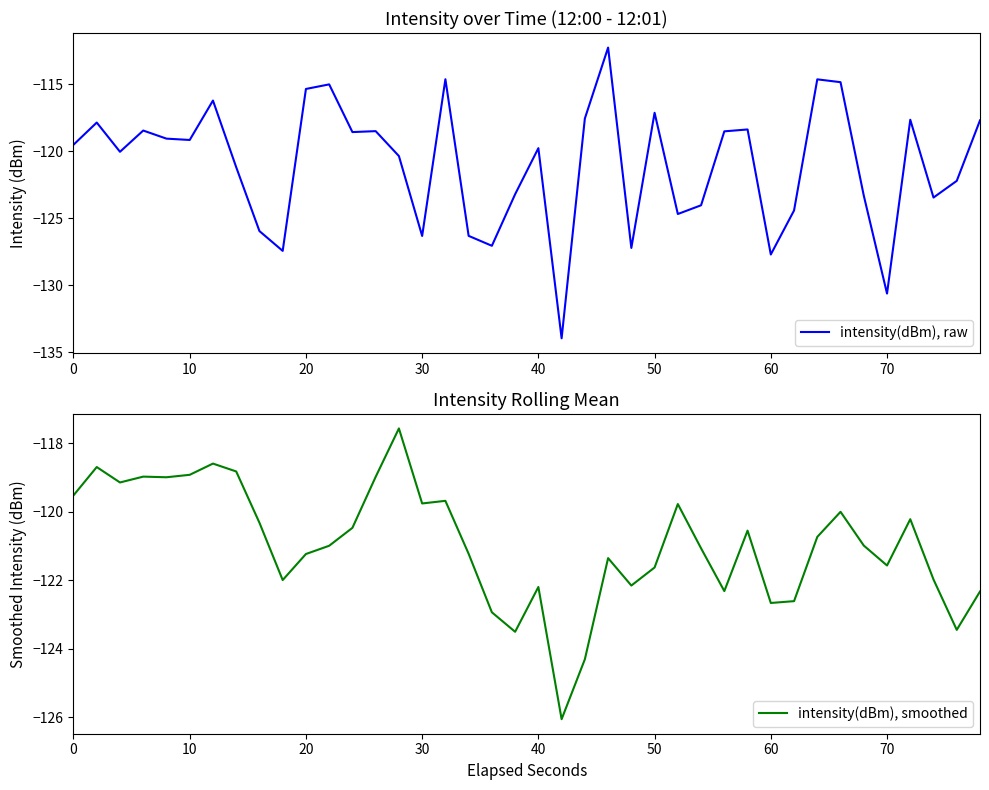

Reading right to left, transcribe all the data shown in this chart.

intensity(dBm), raw: -117.7	-122.2	-123.5	-117.7	-130.6	-123.3	-114.9	-114.6	-124.4	-127.7	-118.4	-118.5	-124.0	-124.7	-117.1	-127.2	-112.3	-117.6	-133.9	-119.8	-123.2	-127.0	-126.3	-114.6	-126.3	-120.4	-118.5	-118.6	-115.0	-115.4	-127.4	-126.0	-121.2	-116.2	-119.2	-119.1	-118.5	-120.0	-117.9	-119.5
intensity(dBm), smoothed: -122.3	-123.4	-122.0	-120.2	-121.6	-121.0	-120.0	-120.7	-122.6	-122.7	-120.6	-122.3	-121.1	-119.8	-121.6	-122.2	-121.4	-124.3	-126.1	-122.2	-123.5	-122.9	-121.2	-119.7	-119.8	-117.6	-119.0	-120.5	-121.0	-121.2	-122.0	-120.3	-118.8	-118.6	-118.9	-119.0	-119.0	-119.1	-118.7	-119.5